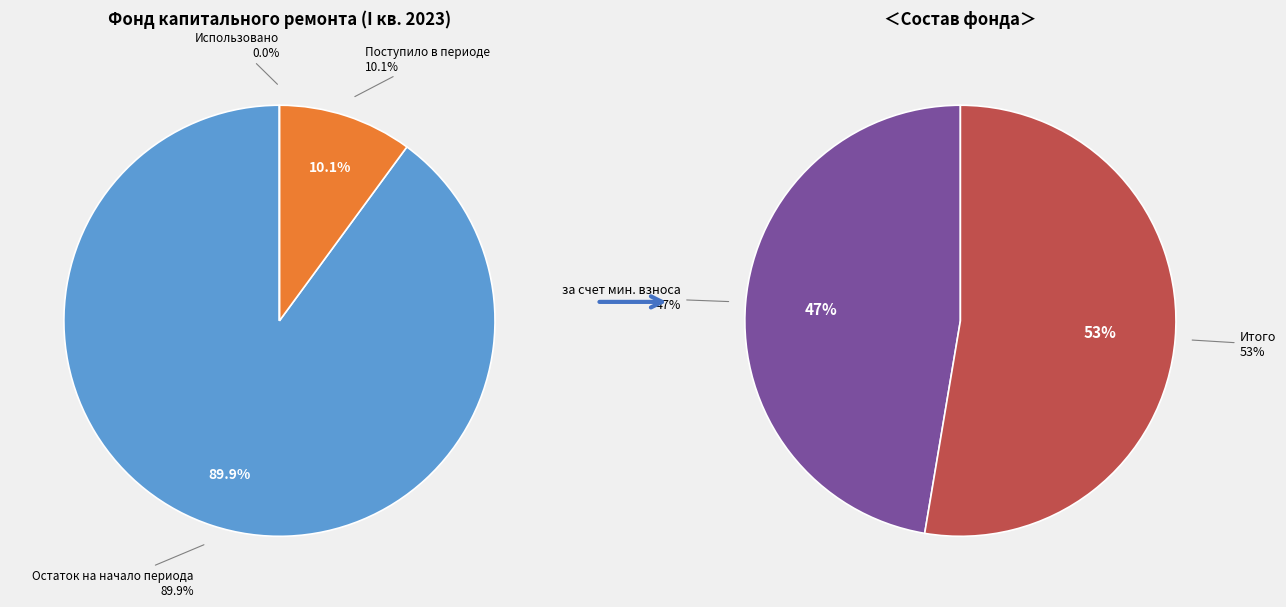

To the nearest percent, what percentage of the pie is Поступило в периоде?

10%